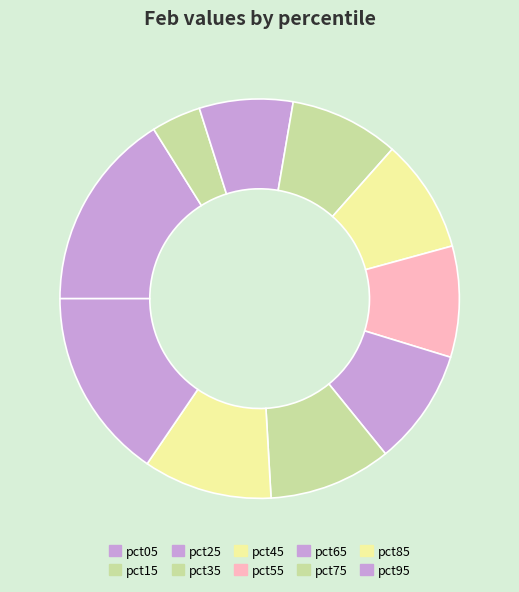

What portion of the pie excludes pct95?

84.5%